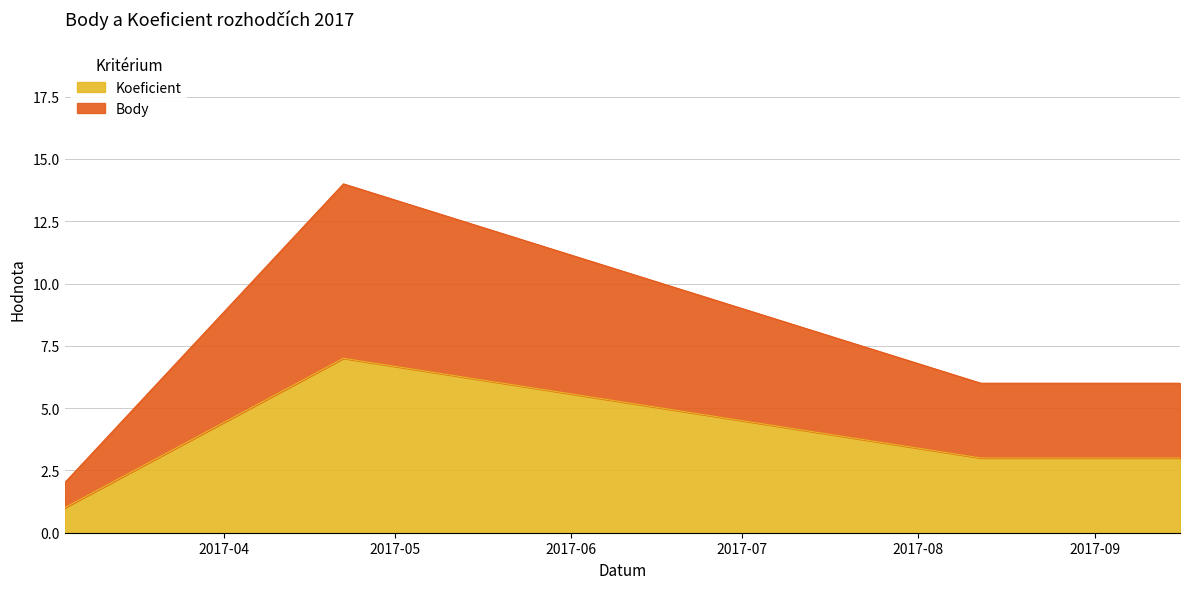

Rank the series by their maximum value, from highest to lowest.

Body, Koeficient